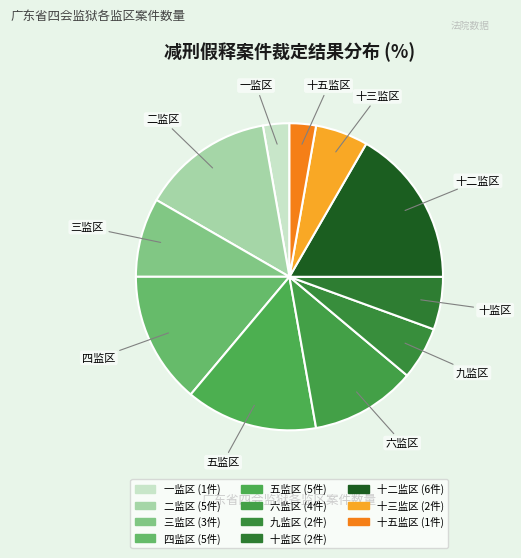

Combined, do 十监区 and 九监区 account for over 50%?

No